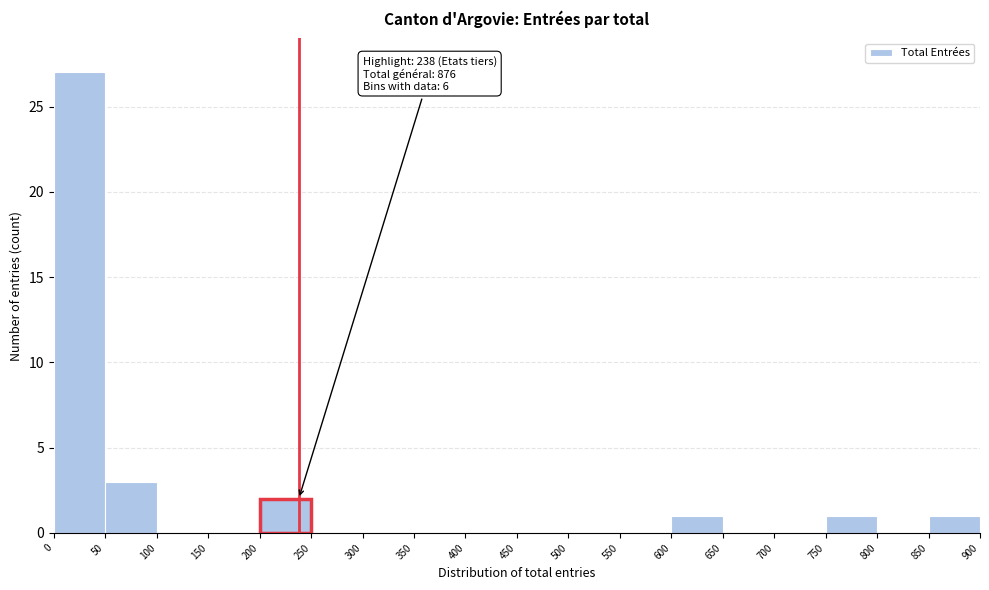

Which range on the x-axis has the tallest bar?

0 to 50